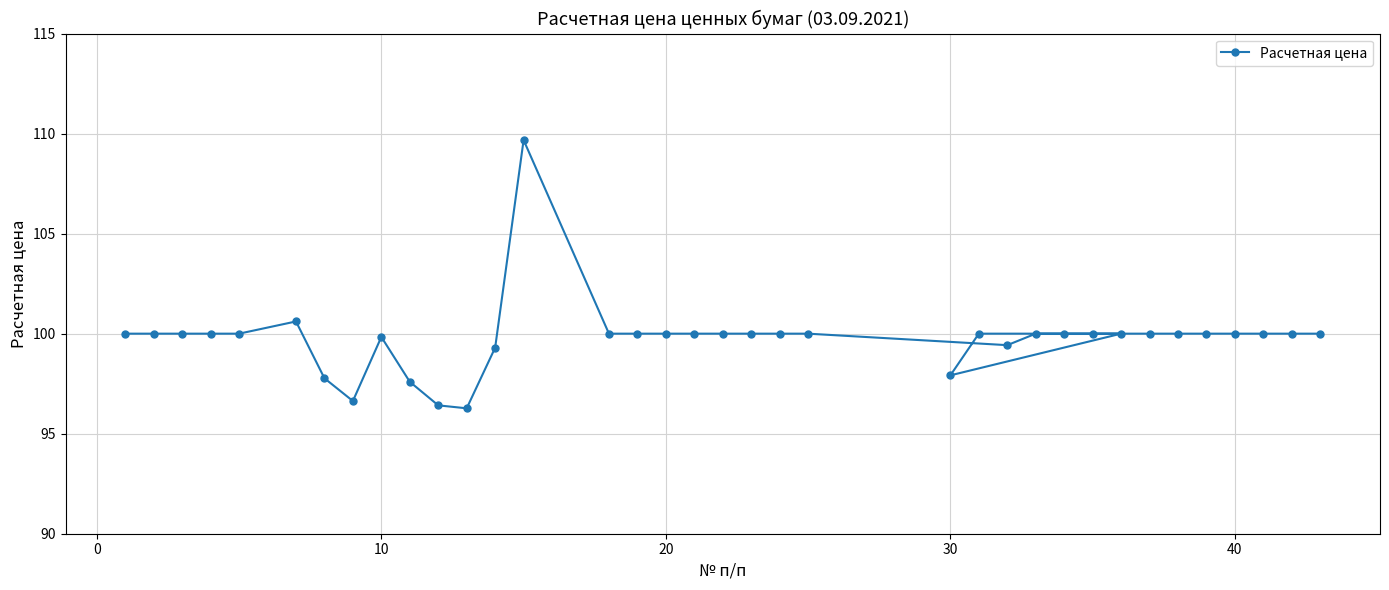

True or false: the data has more than 1 interior local peaks.

True